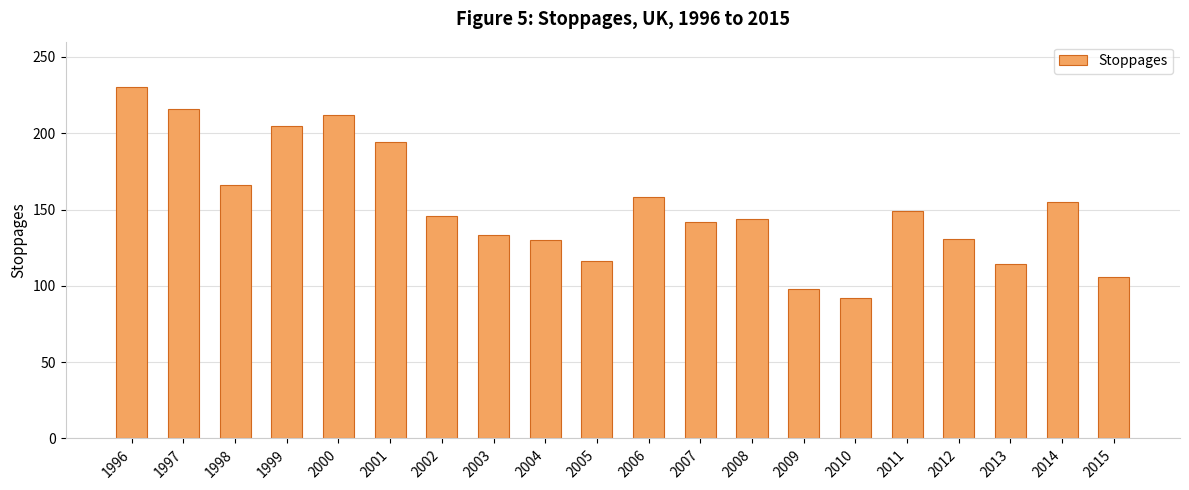

What is the maximum value shown in the chart?

230